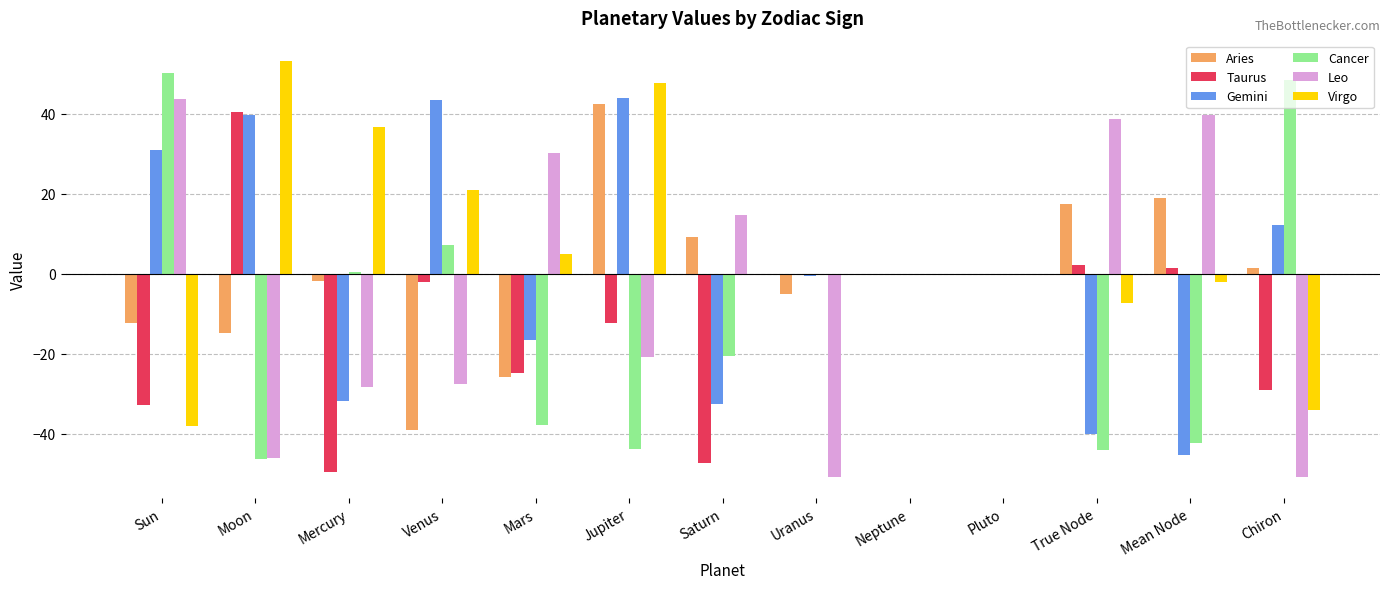

Is it true that Taurus equals -12.2 at Jupiter?

True